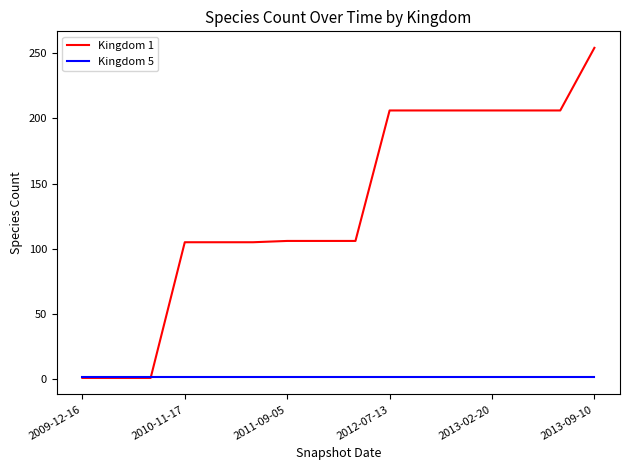

Rank the series by their maximum value, from highest to lowest.

Kingdom 1, Kingdom 5